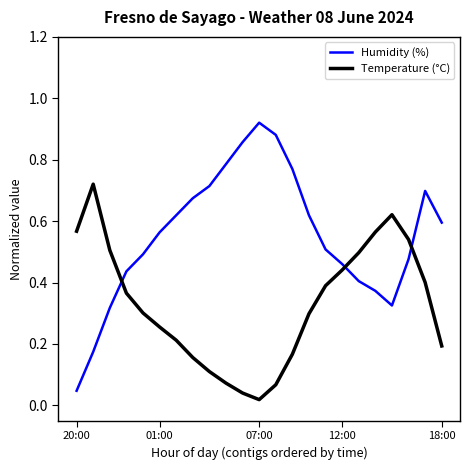

Which series has the widest spread of values?

Humidity (%)